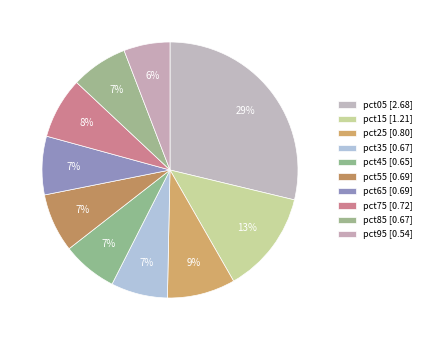

What percentage is the pct35 slice, to the nearest percent?

7%